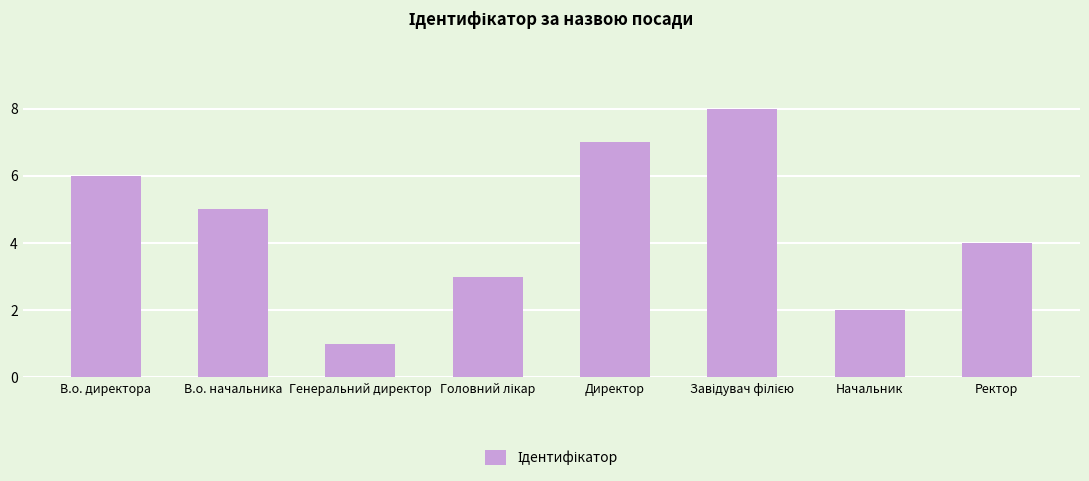

How many categories are shown in the chart?

8